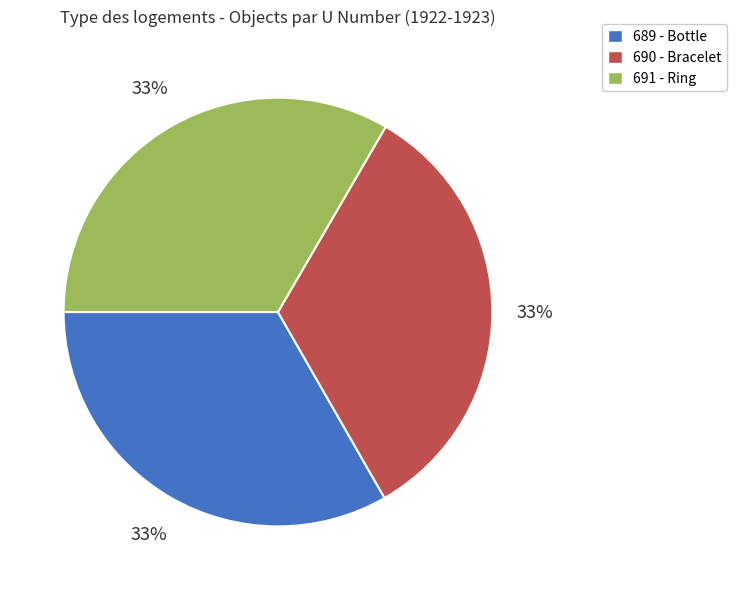

What is the ratio of the value at 691 to the value at 689?

1.0